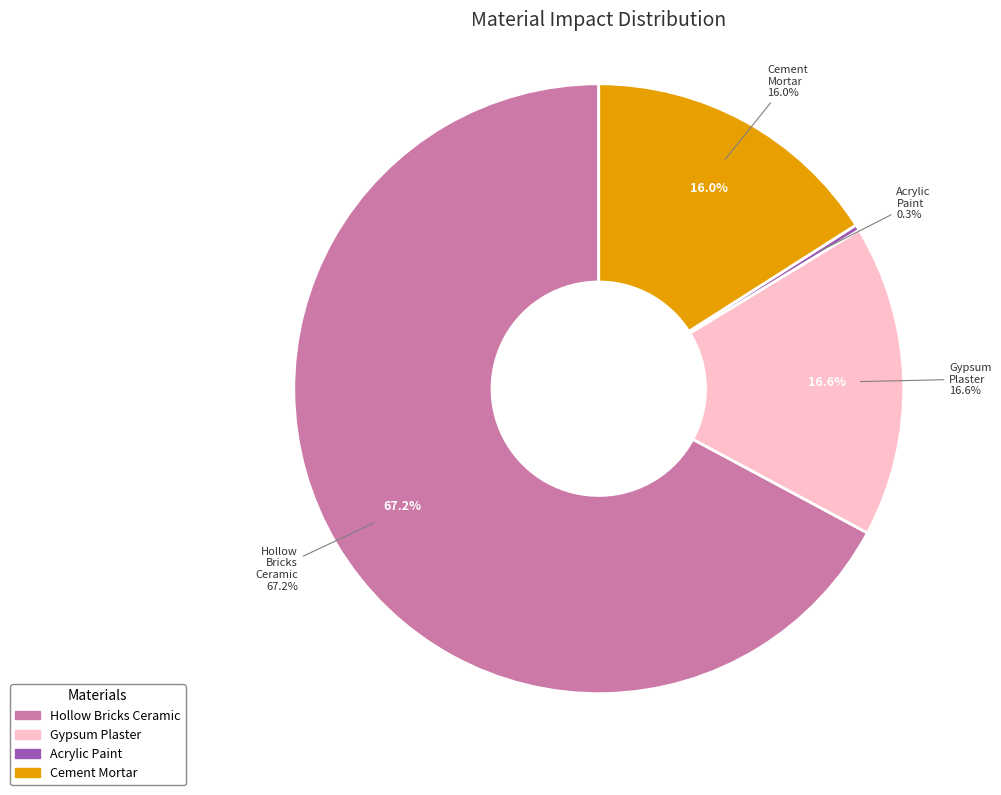

Combined, do Cement_Mortar and Gypsum_Plaster account for over 50%?

No